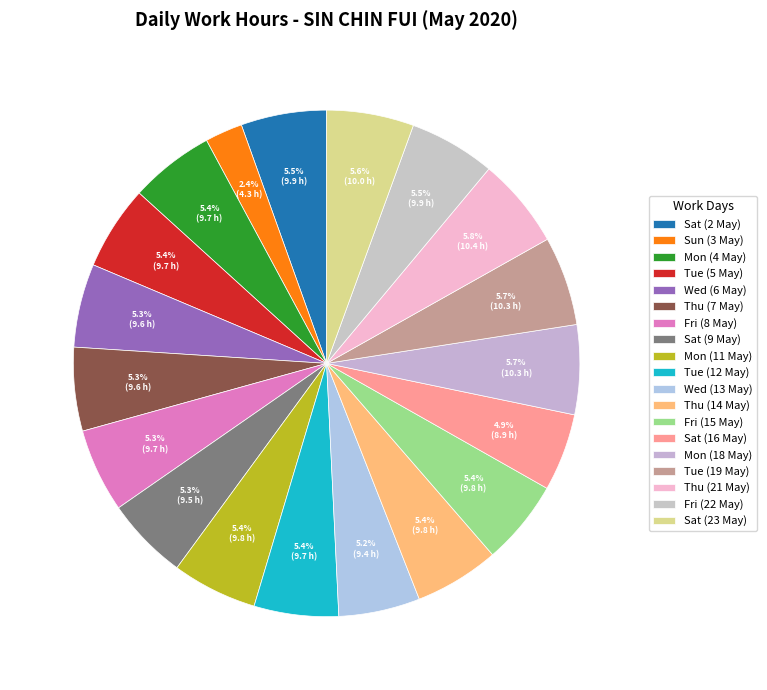

Is it true that Sat (2 May) is 18% of the pie?

False